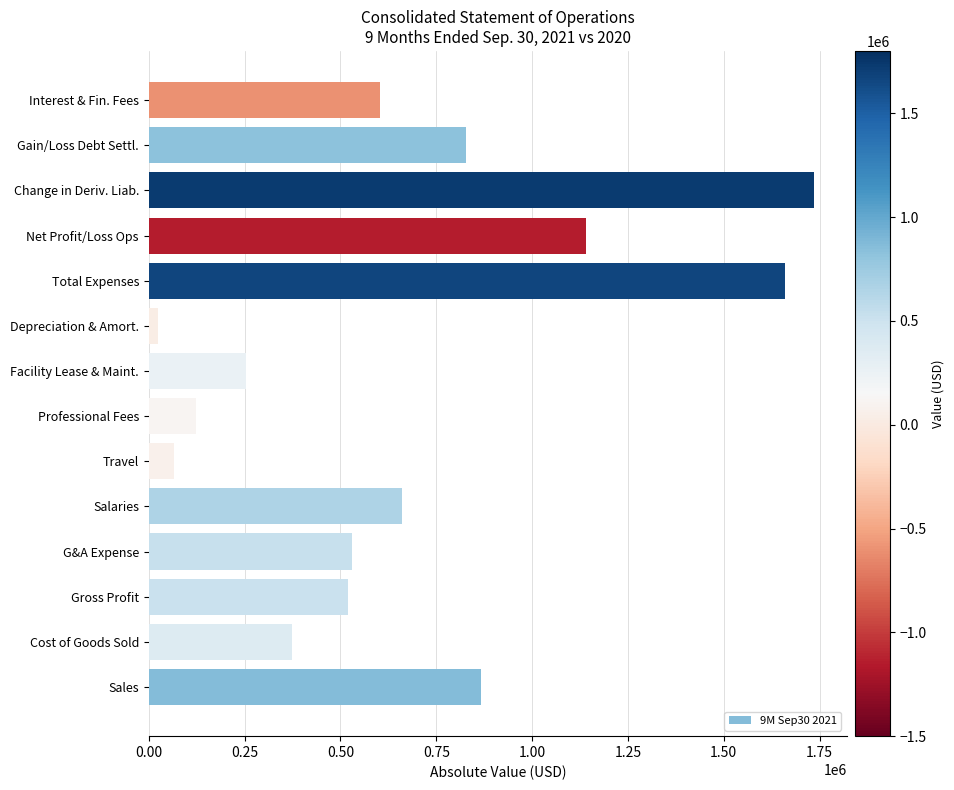

Is it true that the value at G&A Expense is 529335?

True